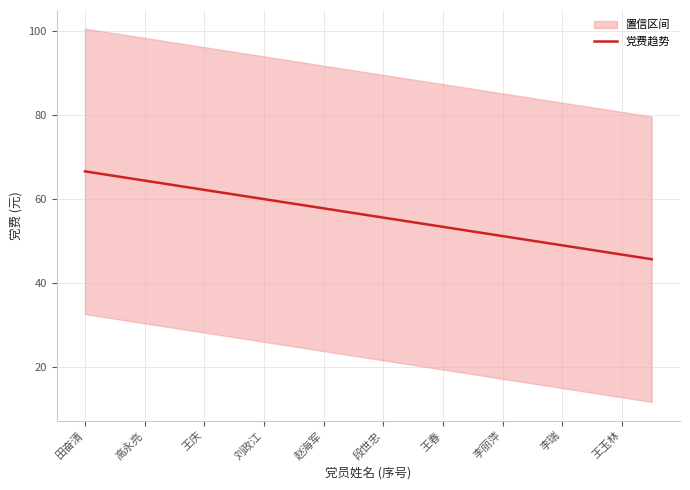

What value does the 党费趋势 series have at 李丽萍?

51.2